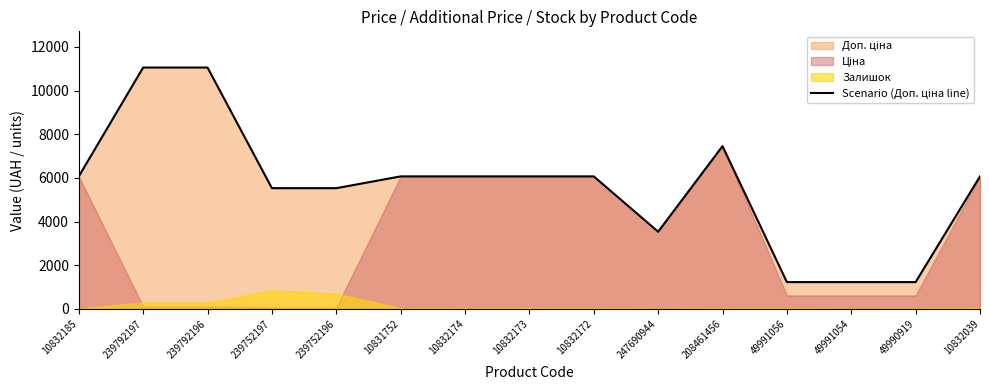

Does the chart display data point markers on the line(s)?

No